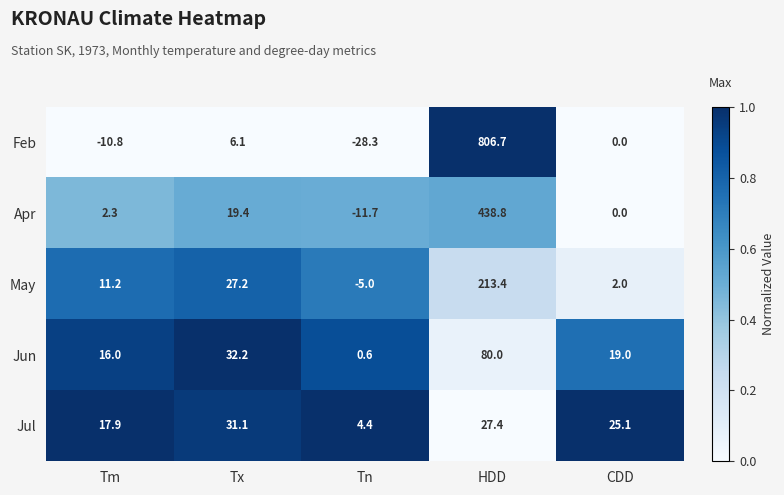

At which category is the sum across all series the highest?

HDD